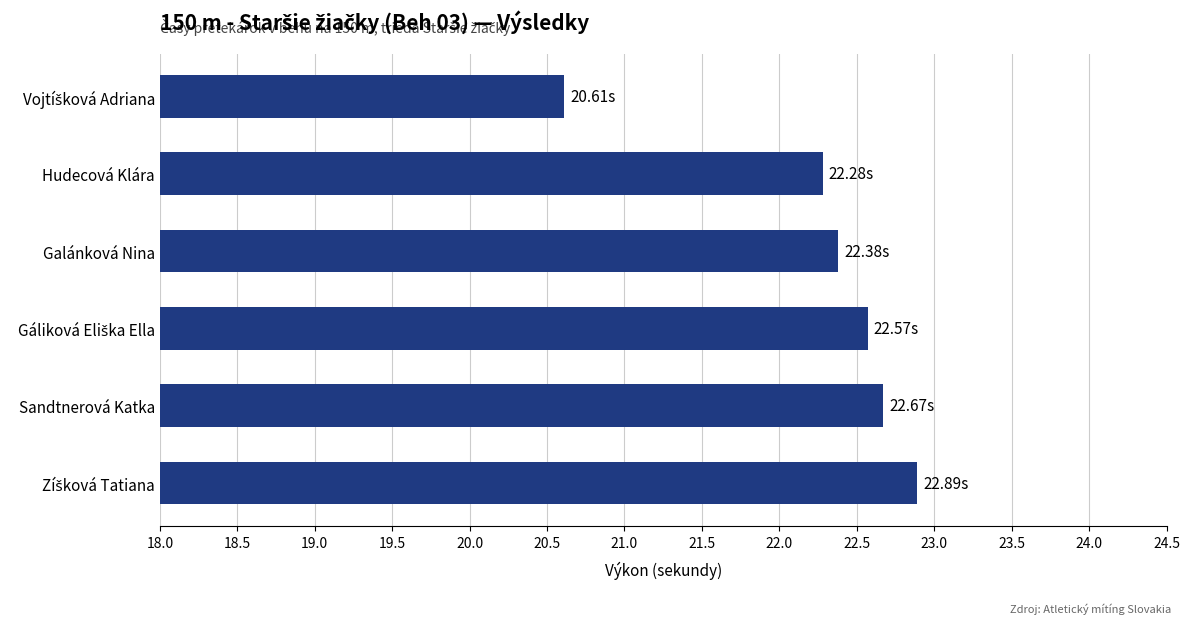

What is the average value?

22.2